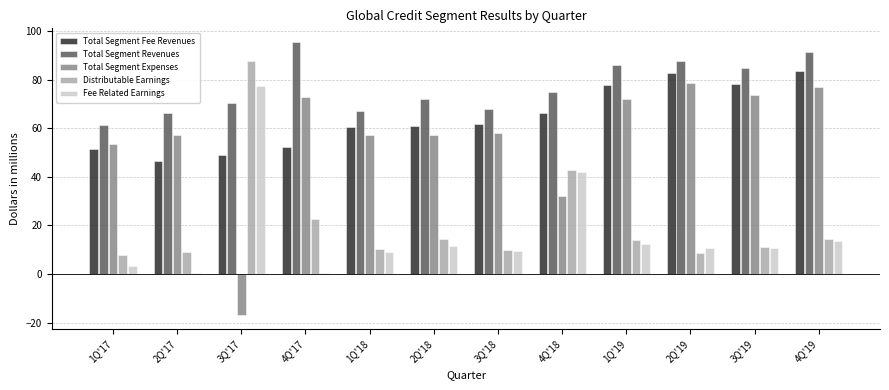

Are the bars horizontal?

No